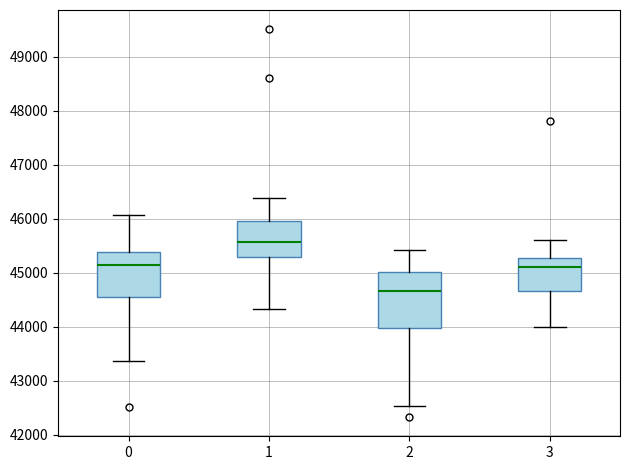

Which box has the highest median line?

1